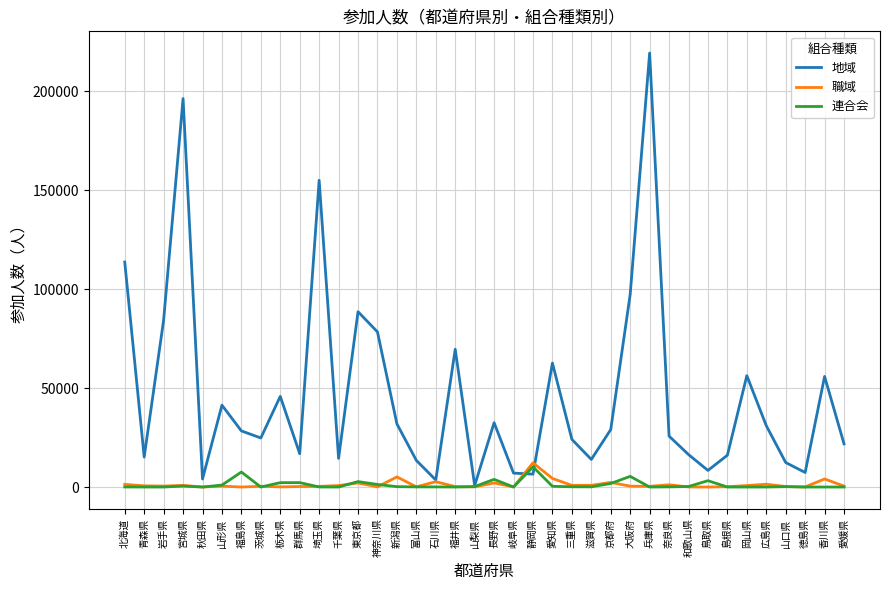

What is the difference between the 職域 values at 福井県 and 岩手県?

278